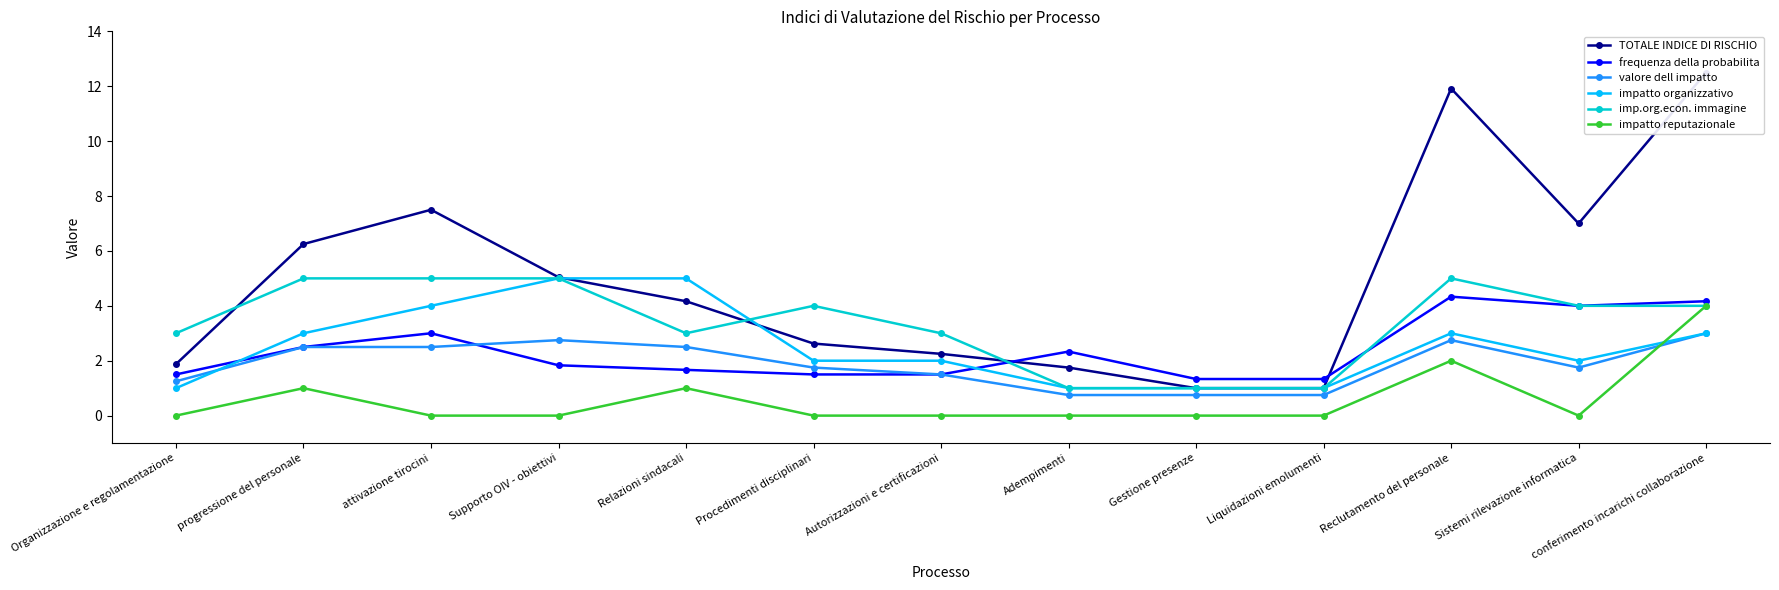

At which category is the sum across all series the highest?

conferimento incarichi collaborazione